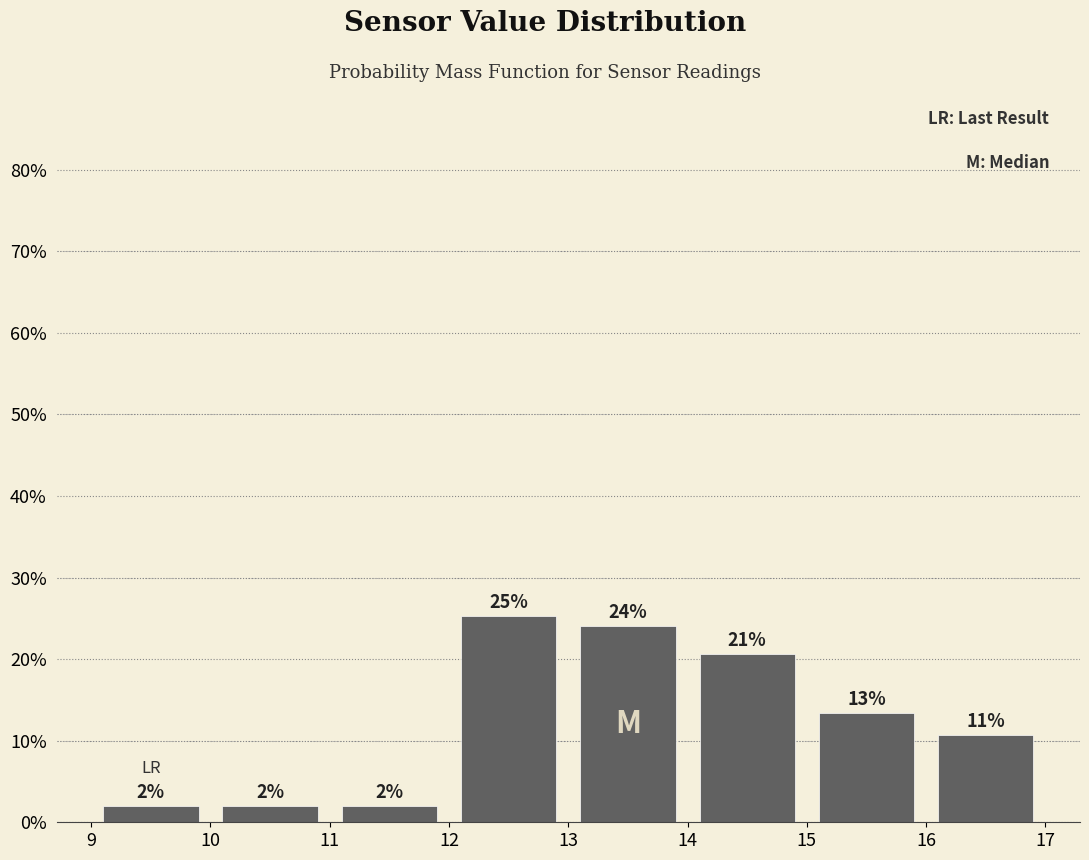

Over which range of the x-axis is the bar tallest?

12 to 13